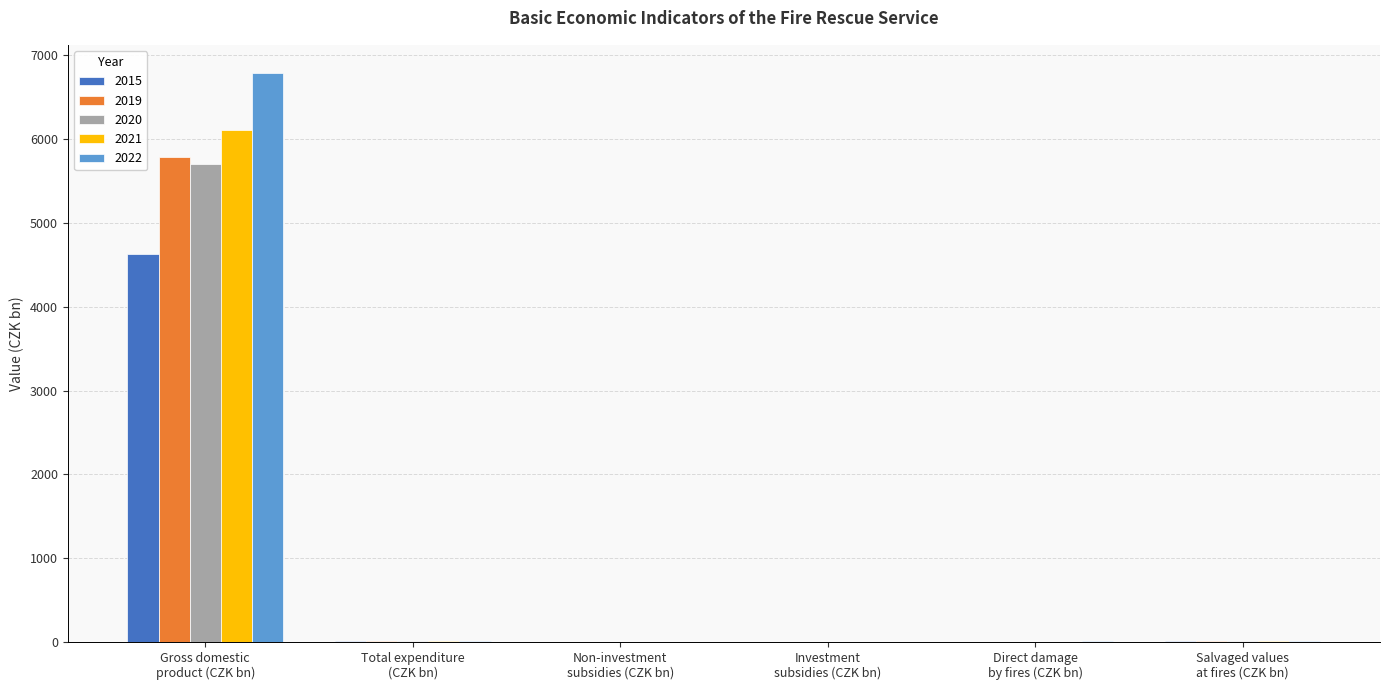

What is the highest value of the 2022 series?

6785.9